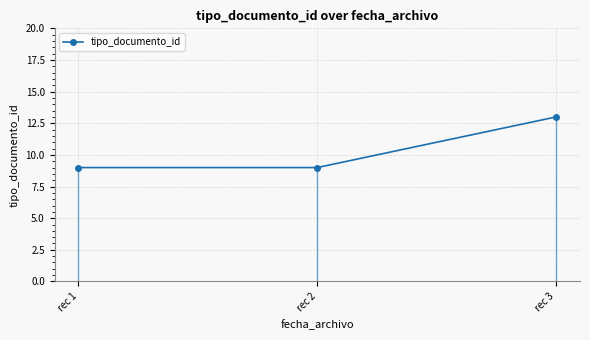

What is the value of the 1st point from the left?

9